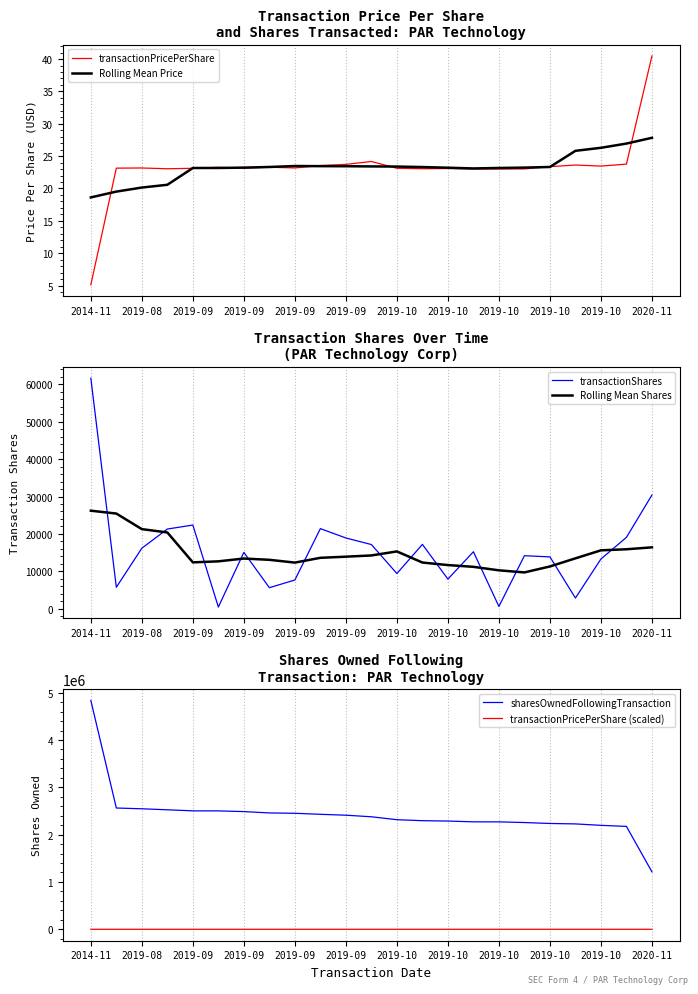

What is the sum of all Rolling Mean Price values?

535.1